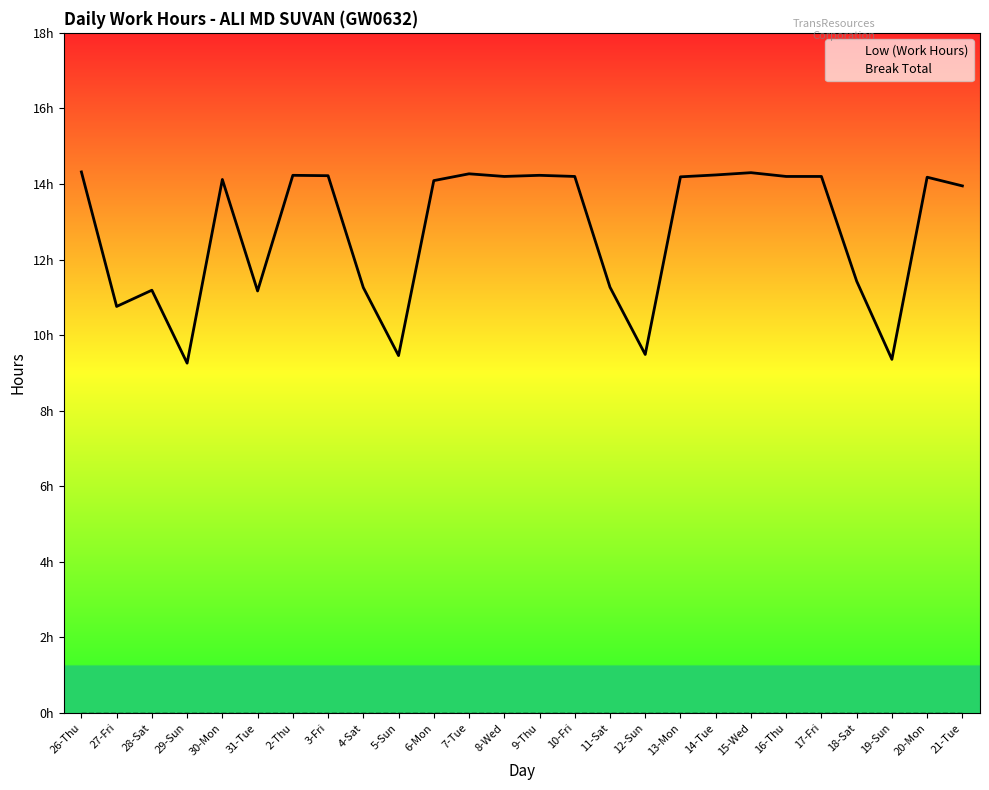

Reading right to left, what are all the values shown in this chart?

Low (Work Hours): 13.9	14.2	9.4	11.4	14.2	14.2	14.3	14.2	14.2	9.5	11.3	14.2	14.2	14.2	14.3	14.1	9.5	11.3	14.2	14.2	11.2	14.1	9.3	11.2	10.8	14.3
Break Total: 0.0	0.0	0.0	0.0	0.0	0.0	0.0	0.0	0.0	0.0	0.0	0.0	0.0	0.0	0.0	0.0	0.0	0.0	0.0	0.0	0.0	0.0	0.0	0.0	0.0	0.0